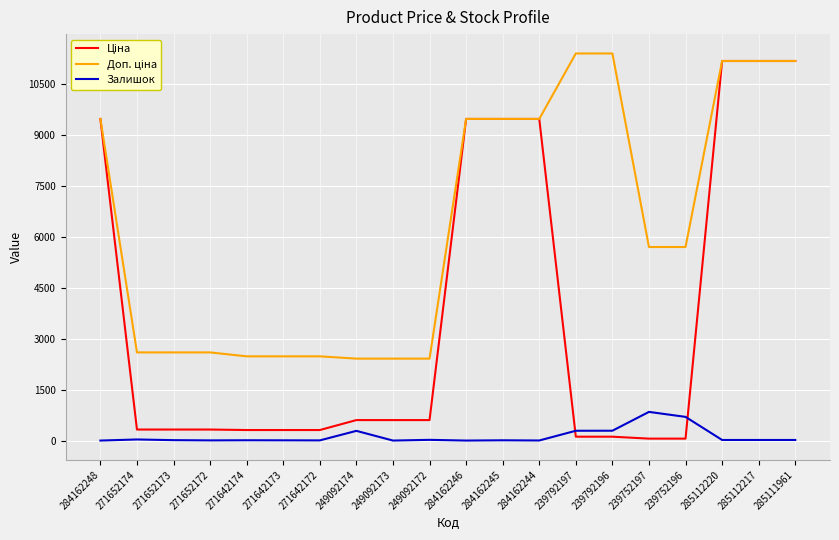

What is the total value across all series at 284162248?

18960.1